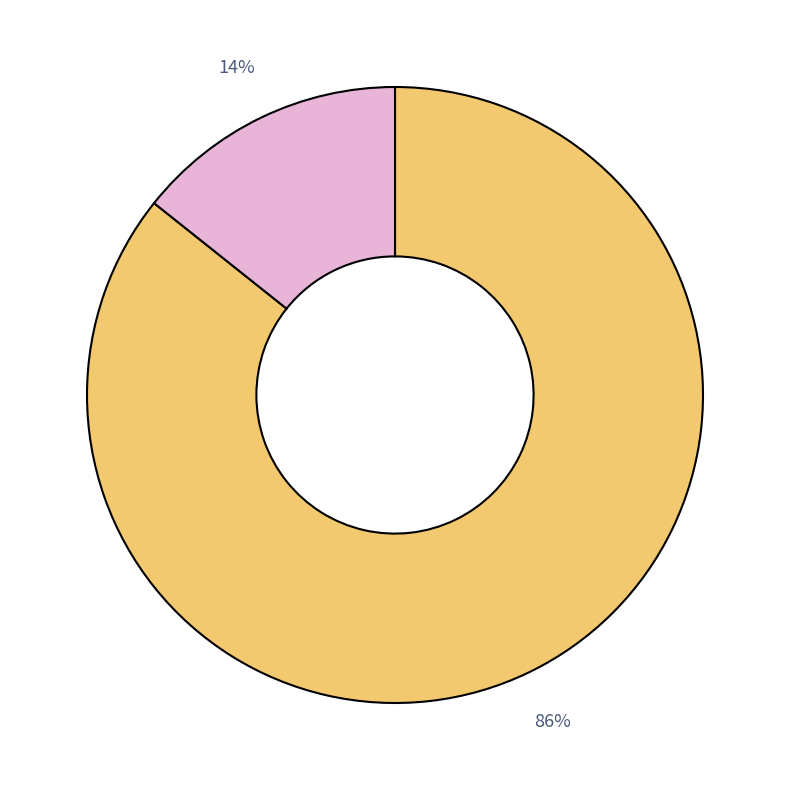

Is there any slice that represents more than half of the pie?

Yes